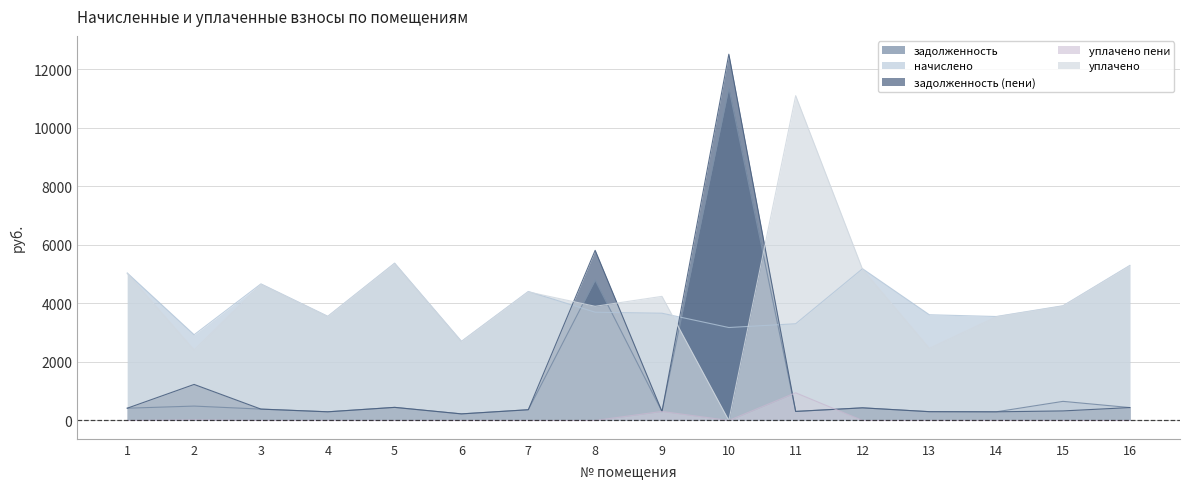

Which series has the largest range (max minus min)?

задолженность (пени)